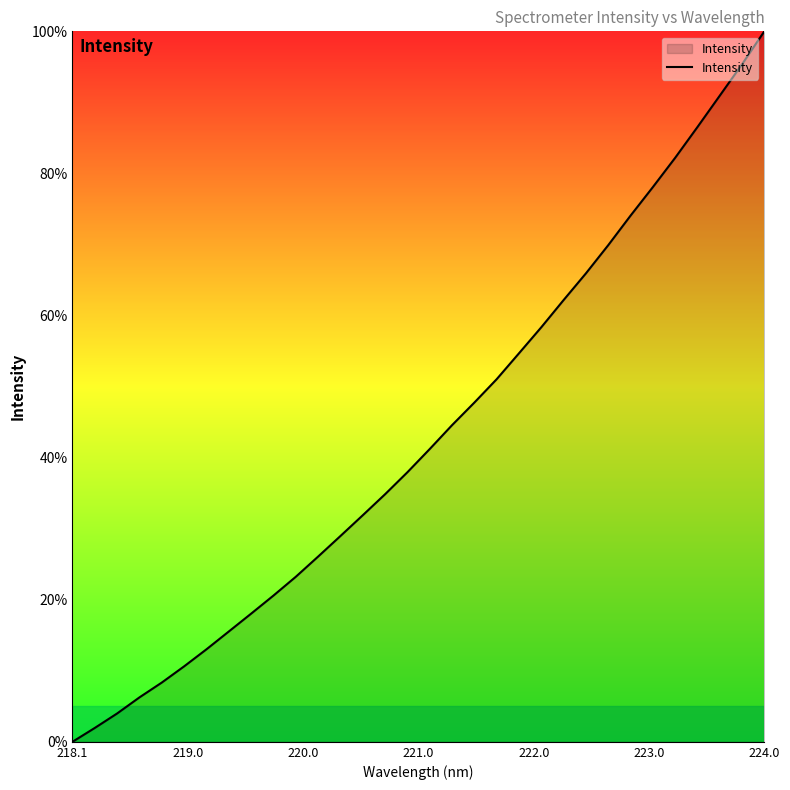

What is the greatest value displayed?

100.0